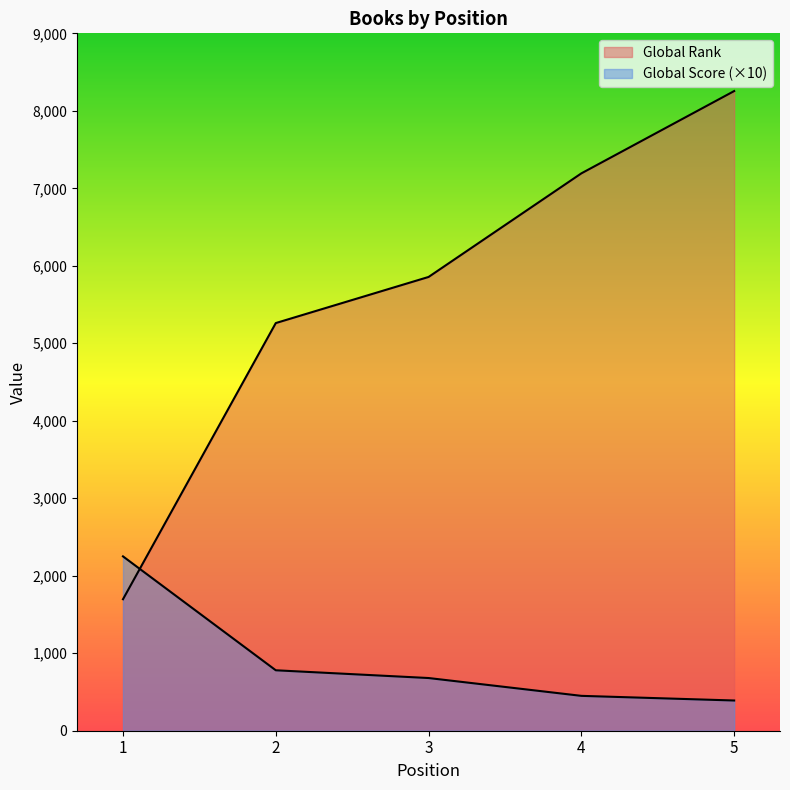

What is the total value across all series at 5?

8645